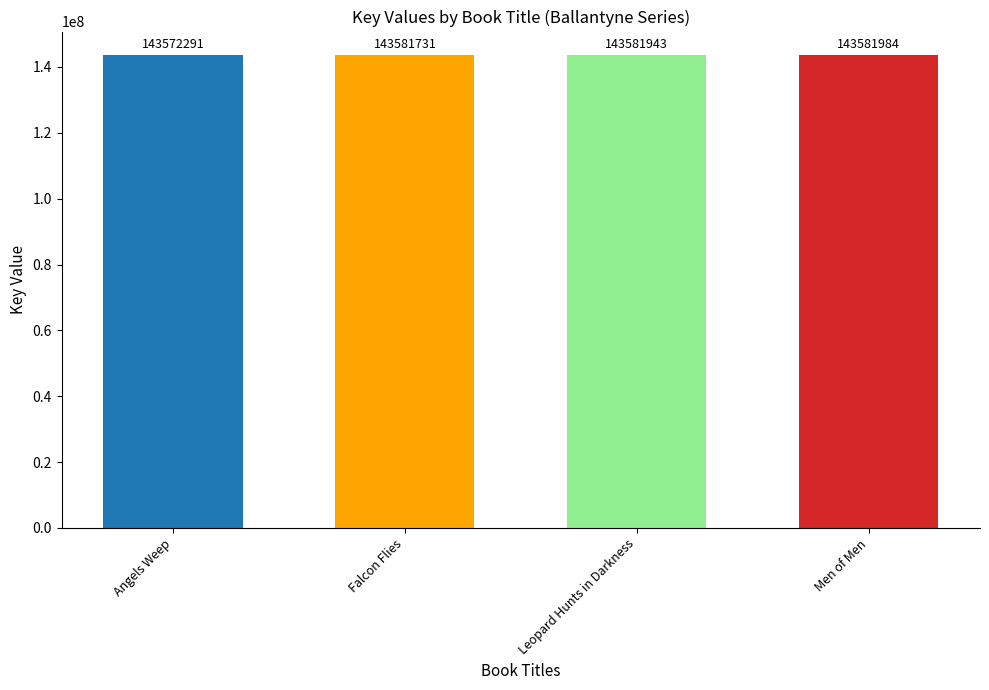

What is the average value?

143579487